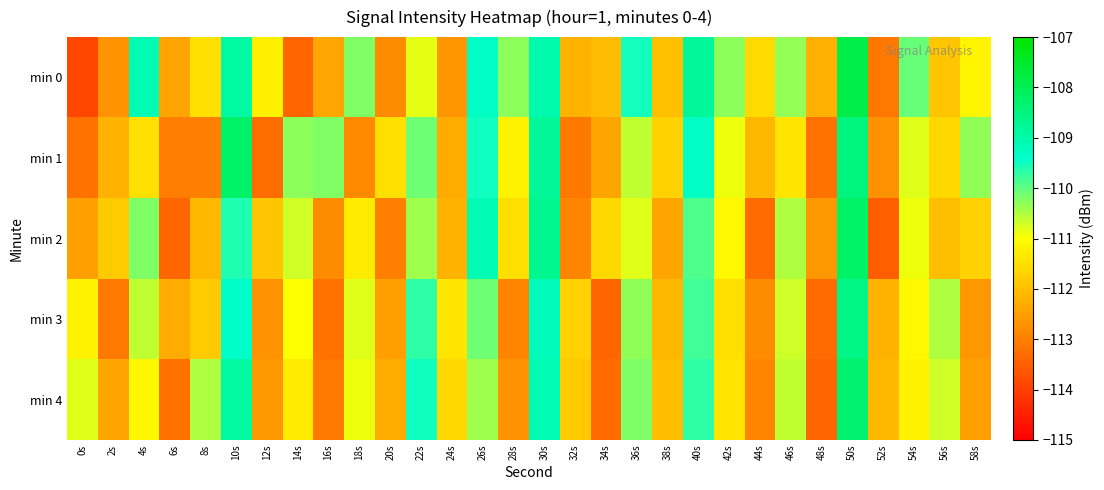

Between 50s and 8s, which is larger?

50s